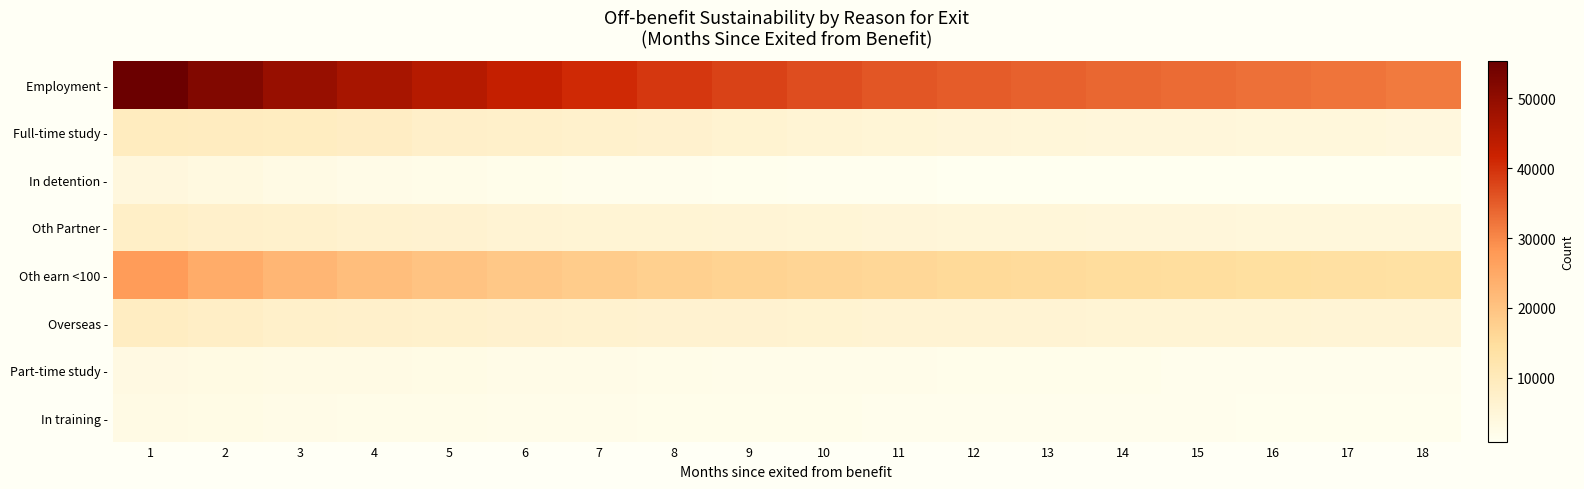

Reading left to right, what are all the values shown in this chart?

Employment -: 1=55395	2=52065	3=49194	4=46872	5=44847	6=42681	7=40830	8=39255	9=37938	10=36729	11=35748	12=35028	13=34359	14=33792	15=33258	16=32709	17=32202	18=31731
Full-time study -: 1=9309	2=9111	3=8808	4=8325	5=7674	6=7290	7=7011	8=6723	9=6141	10=5589	11=5304	12=5007	13=4815	14=4692	15=4578	16=4443	17=4314	18=4212
In detention -: 1=4089	2=3486	3=2937	4=2490	5=2163	6=1893	7=1689	8=1536	9=1392	10=1266	11=1167	12=1068	13=1014	14=978	15=945	16=918	17=885	18=864
Oth Partner -: 1=7683	2=7206	3=6831	4=6543	5=6228	6=5976	7=5751	8=5571	9=5394	10=5226	11=5082	12=4902	13=4779	14=4656	15=4554	16=4461	17=4377	18=4284
Oth earn <100 -: 1=27300	2=24375	3=22386	4=20976	5=19911	6=19071	7=18312	8=17655	9=17052	10=16527	11=16125	12=15726	13=15354	14=15051	15=14745	16=14493	17=14253	18=14013
Overseas -: 1=8679	2=7947	3=7458	4=7176	5=6927	6=6720	7=6555	8=6372	9=6216	10=6066	11=5955	12=5853	13=5781	14=5712	15=5655	16=5589	17=5535	18=5466
Part-time study -: 1=3312	2=3150	3=2991	4=2838	5=2634	6=2481	7=2370	8=2271	9=2130	10=2037	11=1935	12=1836	13=1770	14=1719	15=1677	16=1635	17=1593	18=1560
In training -: 1=2790	2=2577	3=2436	4=2313	5=2190	6=2082	7=1986	8=1893	9=1824	10=1746	11=1692	12=1638	13=1590	14=1545	15=1518	16=1476	17=1443	18=1419